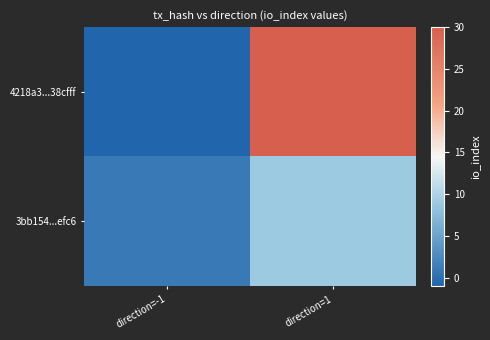

List the series in order of their overall mean, lowest first.

3bb154...efc6, 4218a3...38cfff